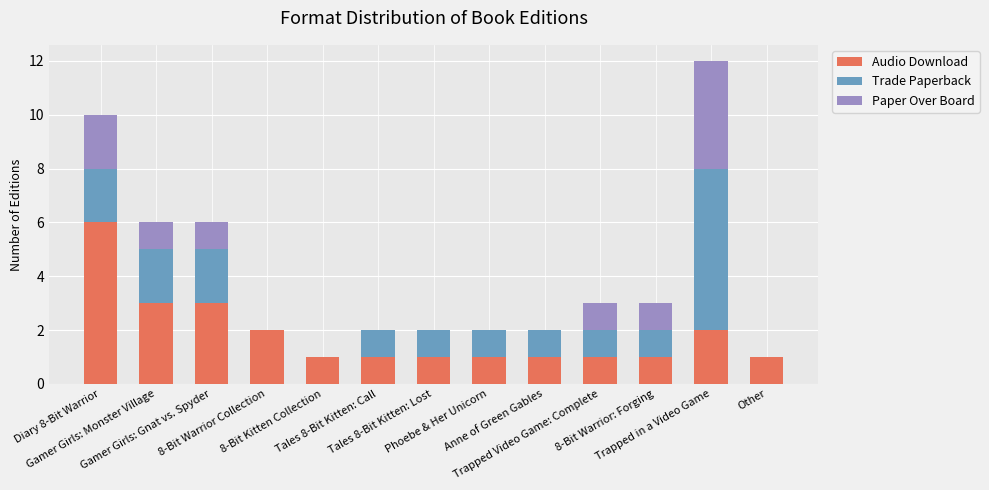

What is the sum of all Audio Download values?

24